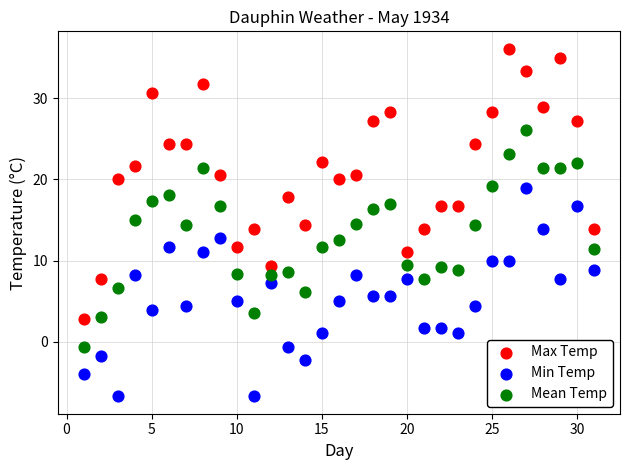

Across all data points, what is the range of X values (max minus min)?

30.0